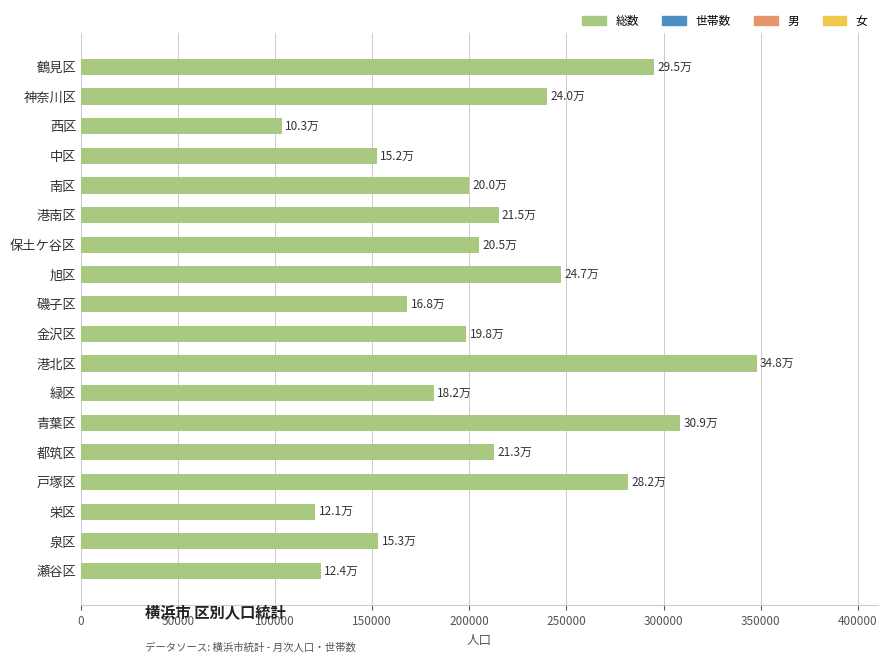

The value at 鶴見区 is 134067. True or false?

False